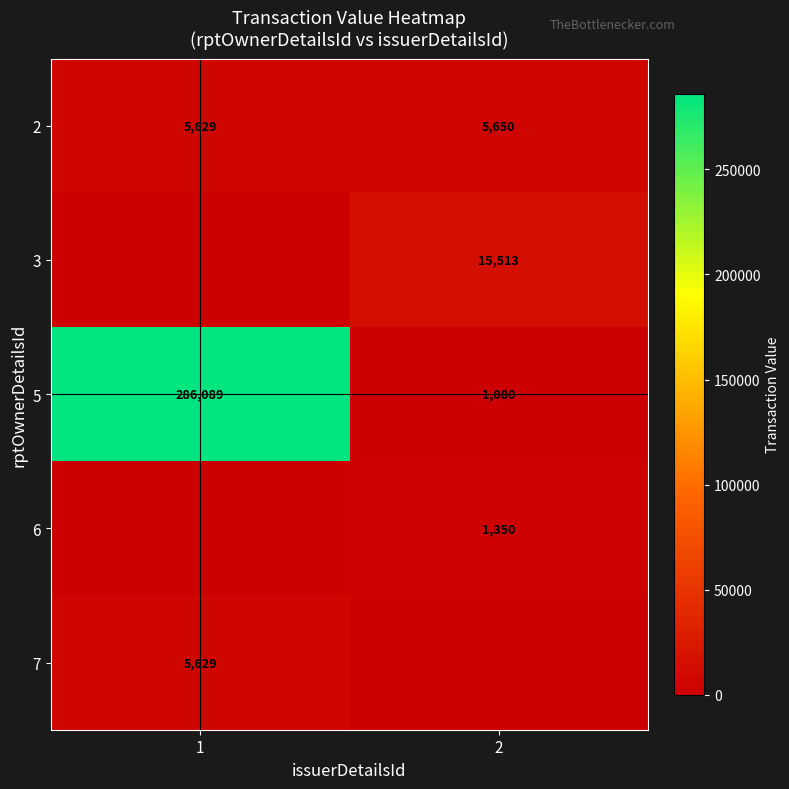

Rank the categories by 2 value from highest to lowest.

2, 1